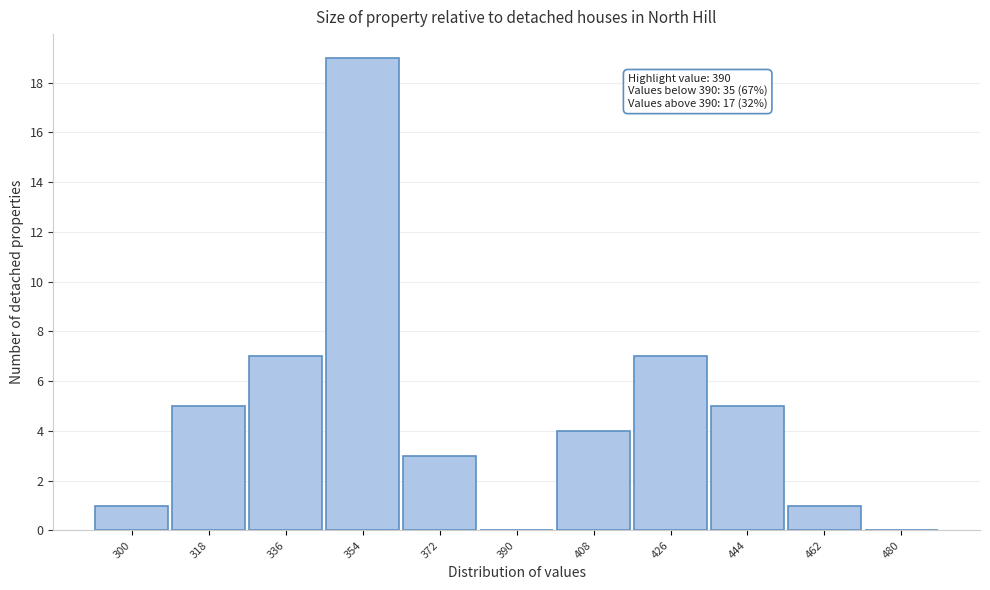

Reading left to right, extract all data points from this chart.

300=1	318=5	336=7	354=19	372=3	390=0	408=4	426=7	444=5	462=1	480=0